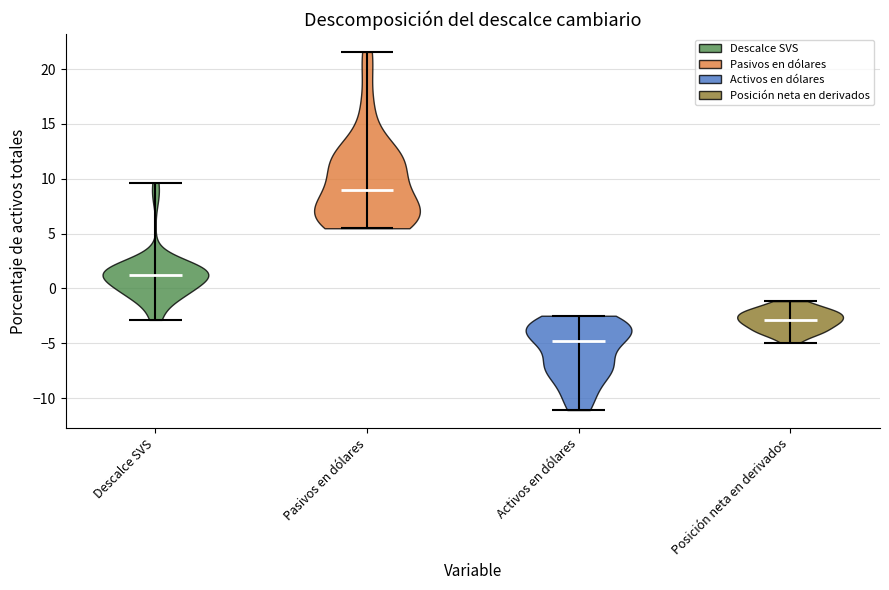

Which violin has the highest median line?

Pasivos en dólares